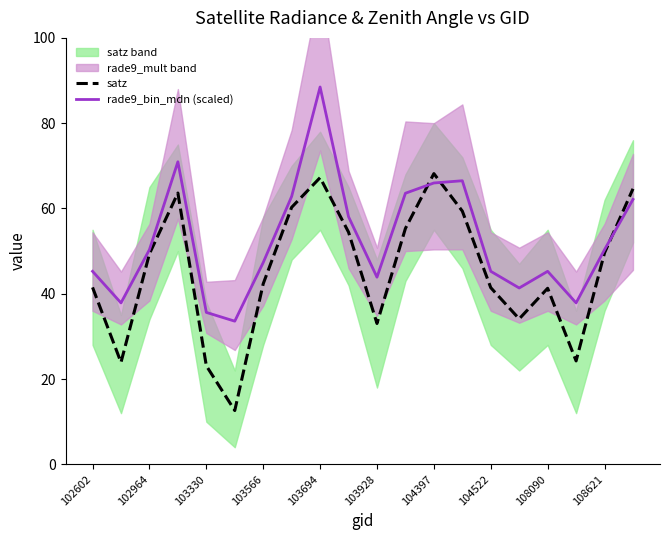

What is the difference between the maximum and minimum values in the rade9_bin_mdn (scaled) series?

54.9